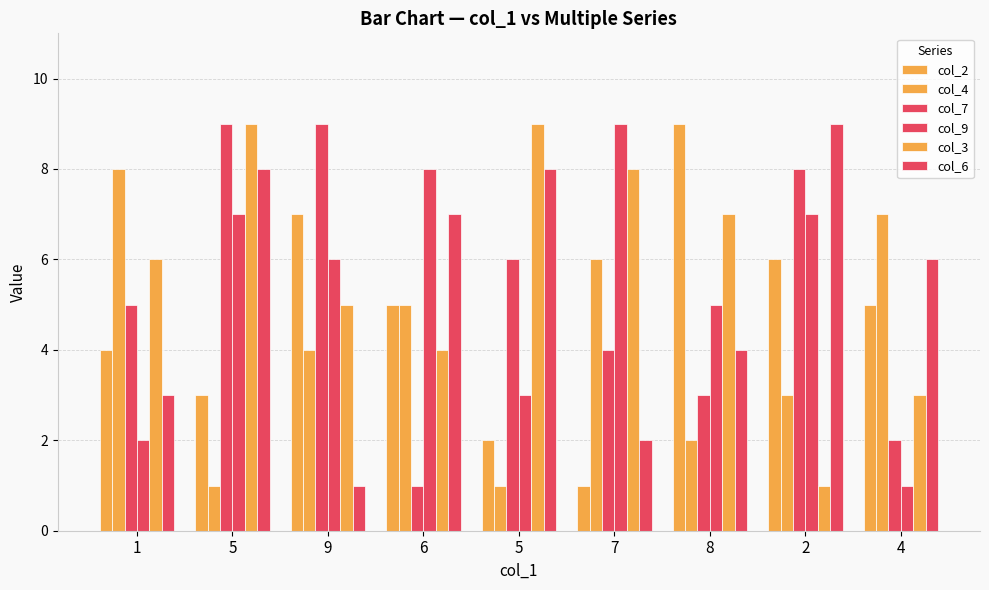

What is the total value across all series at 2?

34